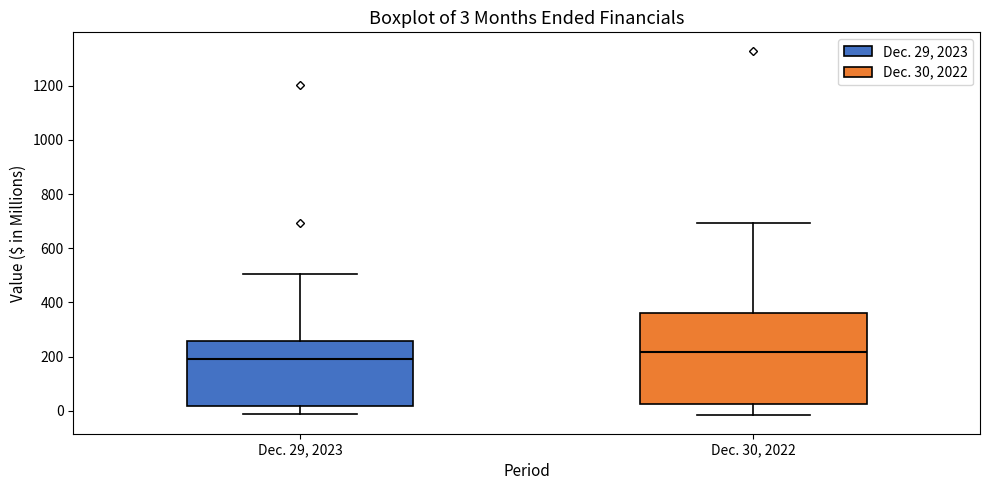

Which box's median line is the lowest?

Dec. 29, 2023